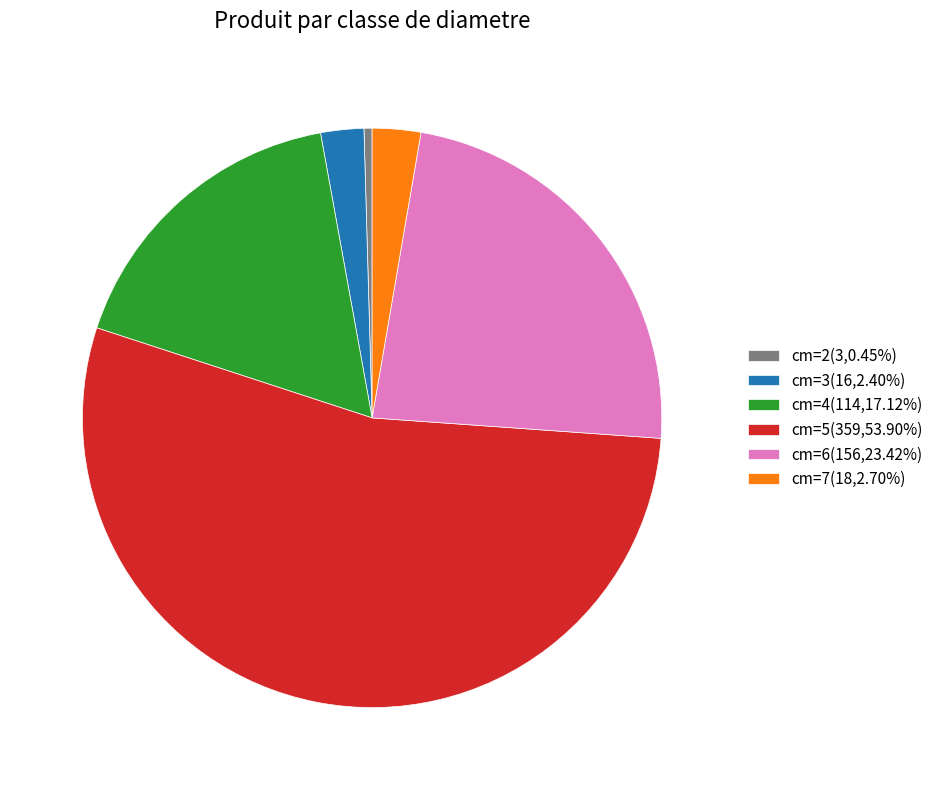

Do cm=5(359,53.90%) and cm=3(16,2.40%) together represent more than half of the pie?

Yes